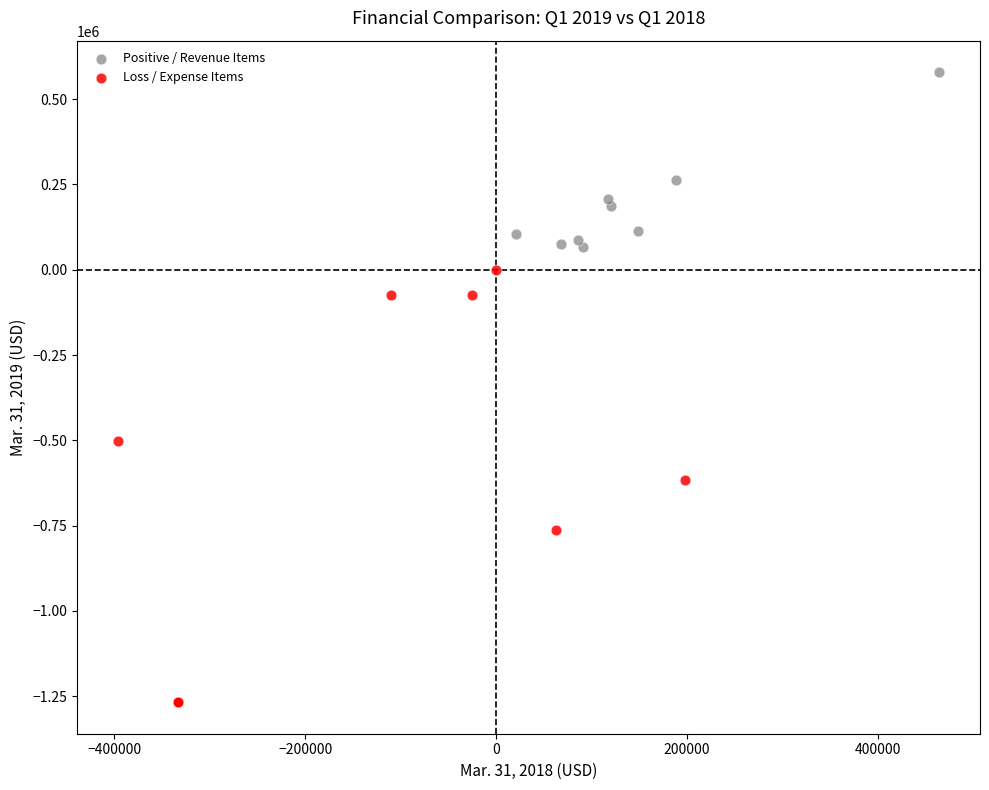

Which series reaches the maximum Y coordinate?

Positive / Revenue Items